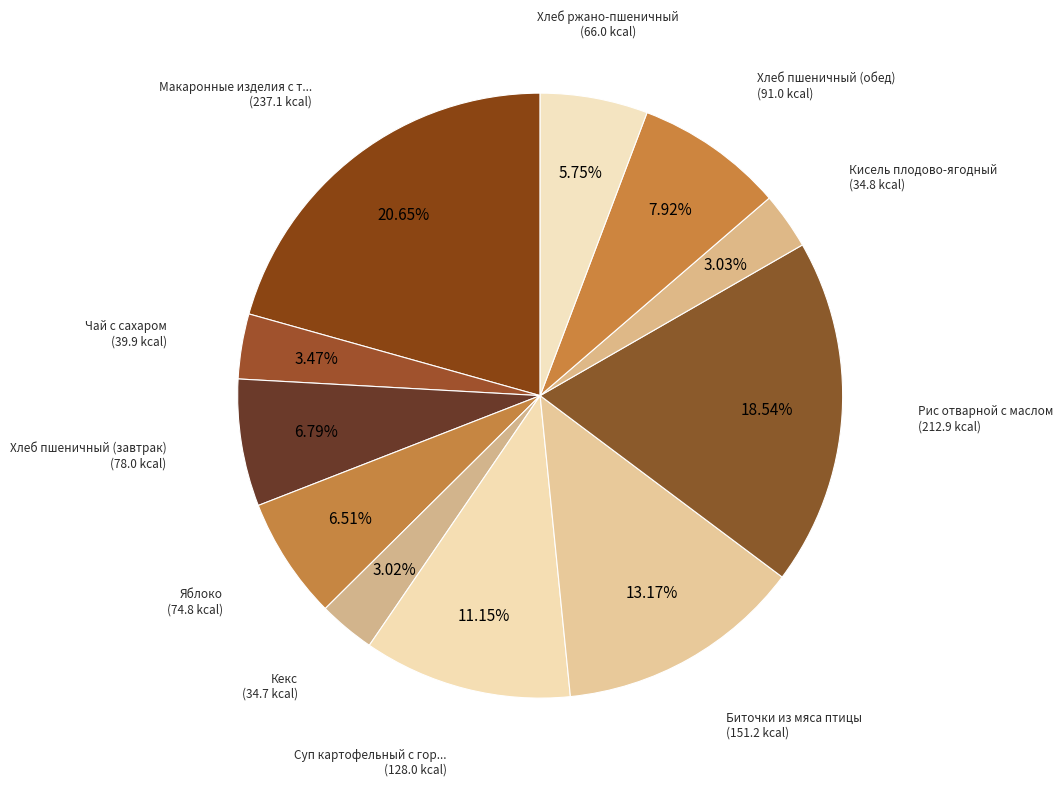

How many slices are in this pie chart?

11